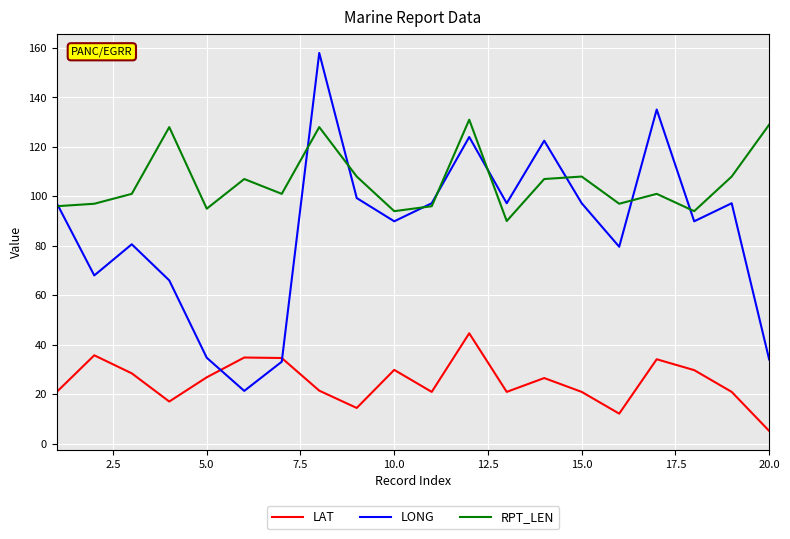

Count the number of data series in this chart.

3